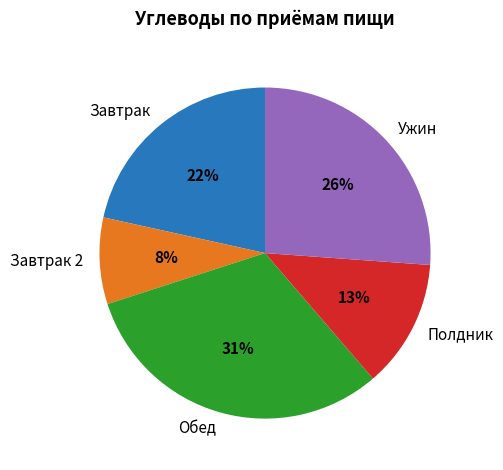

Is it true that Ужин is 15% of the pie?

False